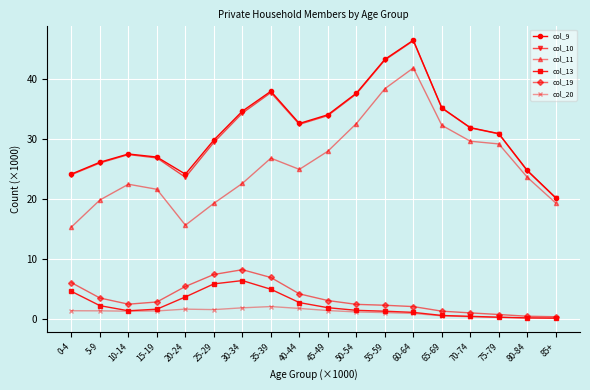

What is the lowest value of the col_11 series?

15.3